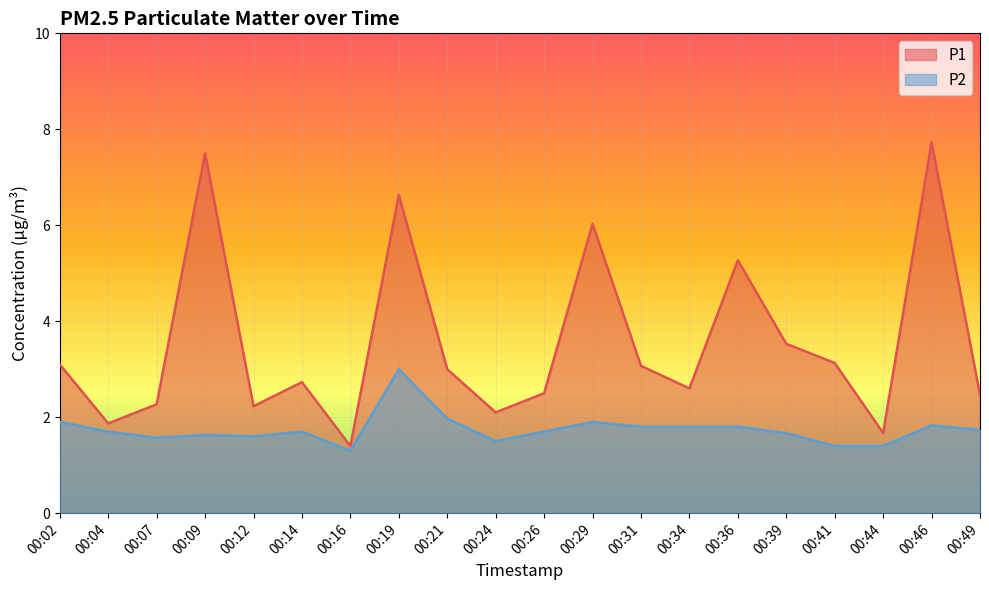

What is the spread (max minus min) of values at 00:07?

0.7